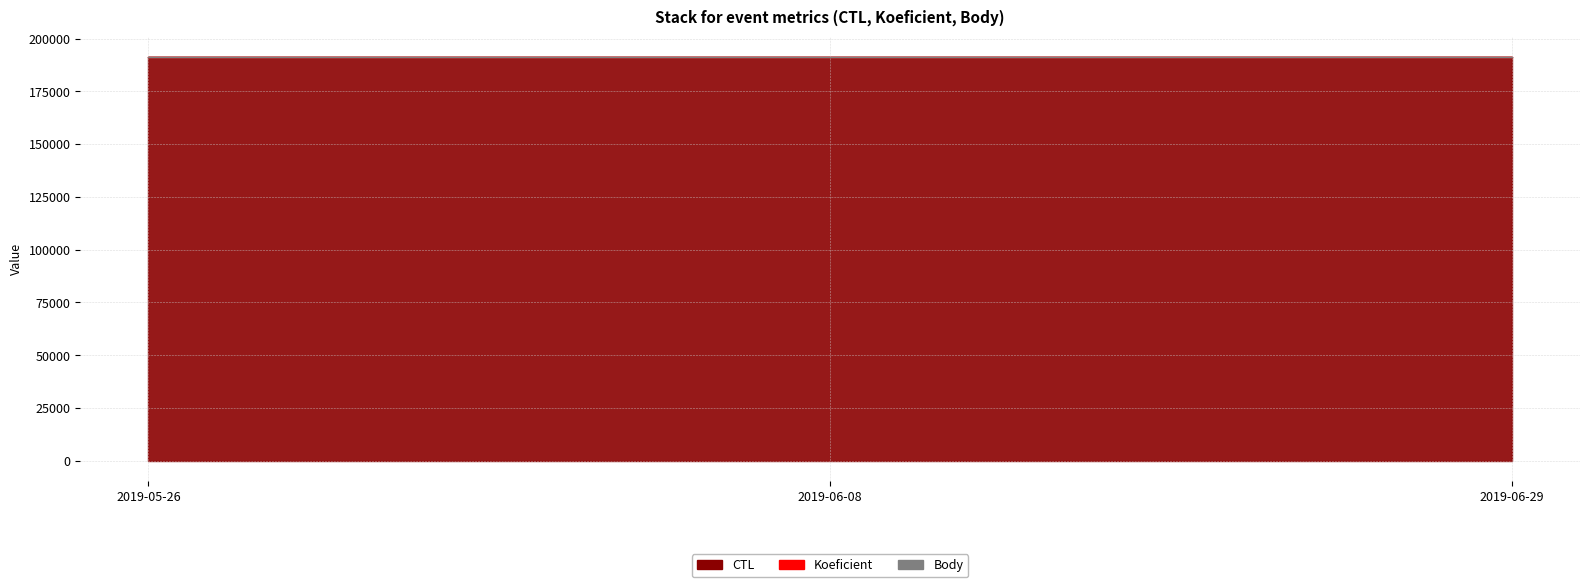

Which has a higher value, 2019-05-26 or 2019-06-08?

2019-06-08